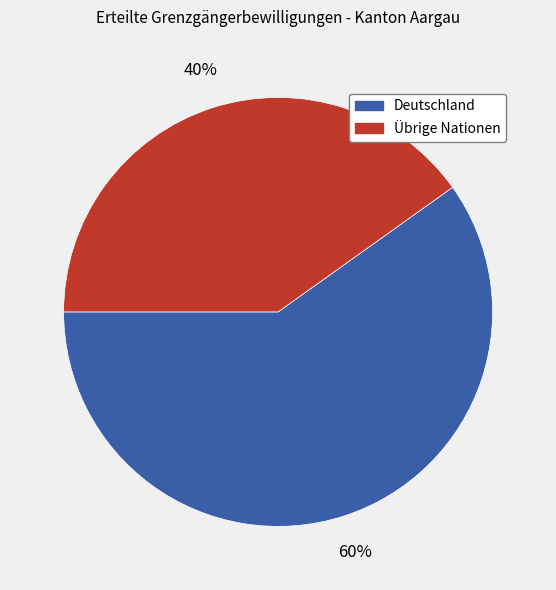

To the nearest percent, what is the average slice percentage?

50%